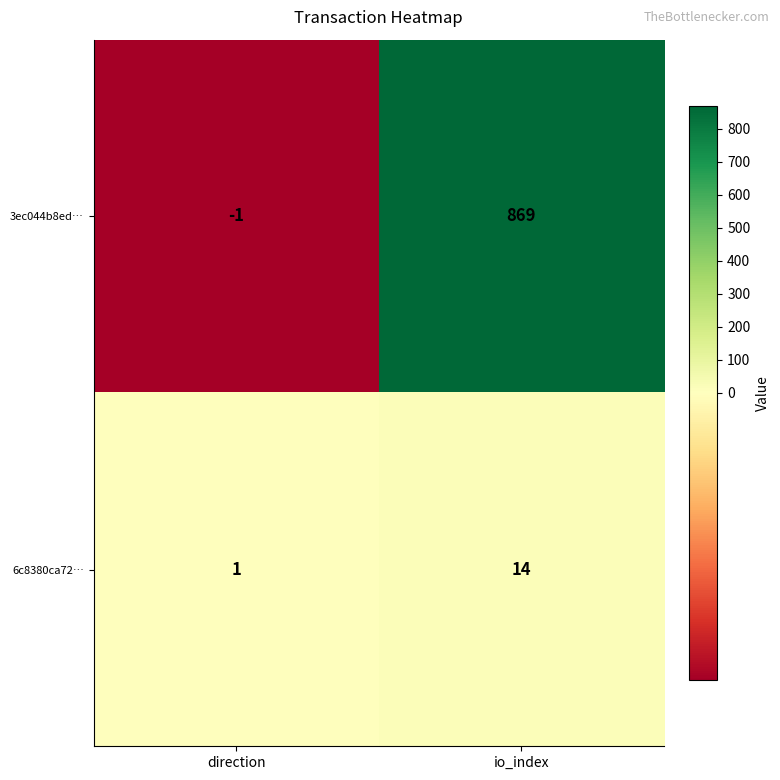

True or false: 6c8380ca72… has a value of 1 at direction.

True